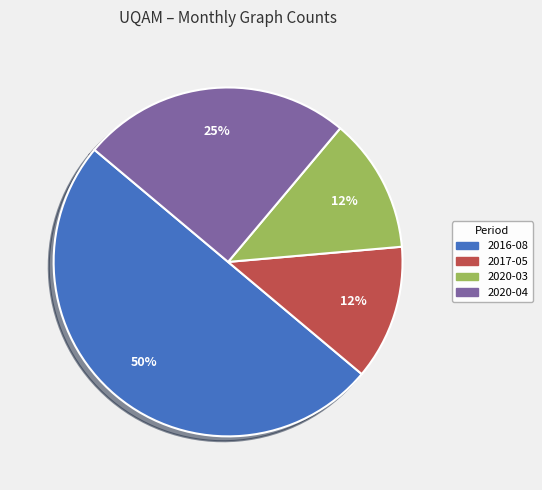

Between 2020-04 and 2017-05, which is larger?

2020-04